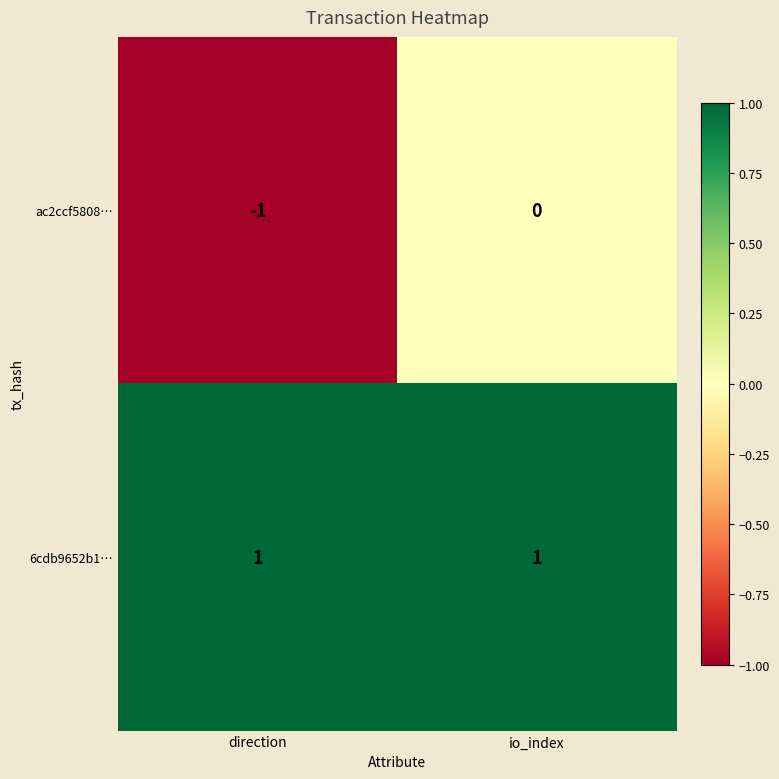

List the series in order of their overall mean, highest first.

6cdb9652b1…, ac2ccf5808…